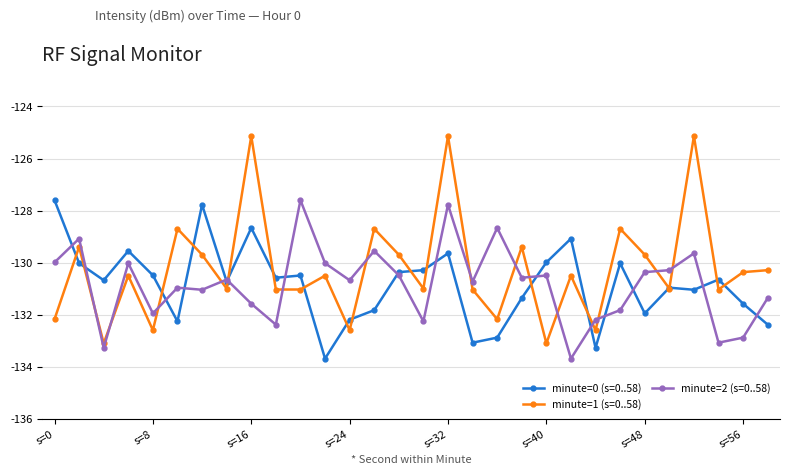

What is the maximum value shown in the chart?

-125.1